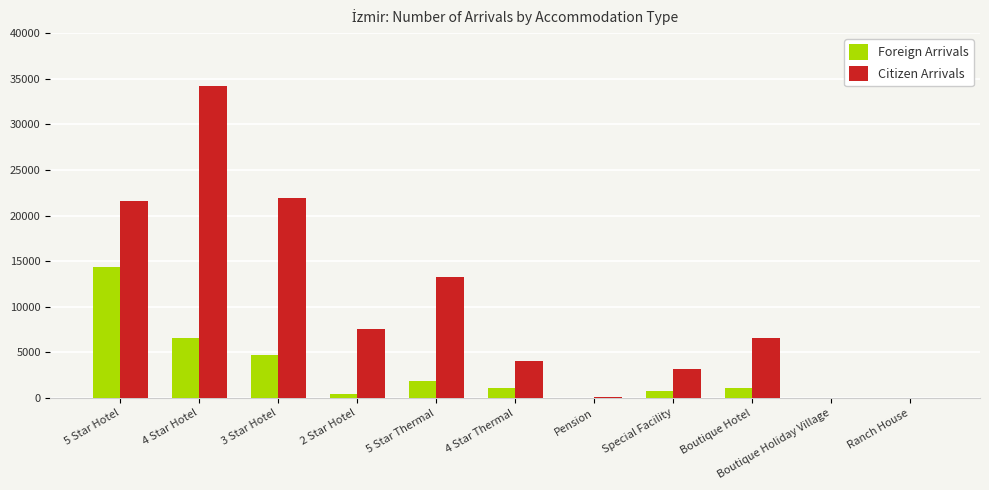

Which series changed the most between Special Facility and Ranch House?

Citizen Arrivals